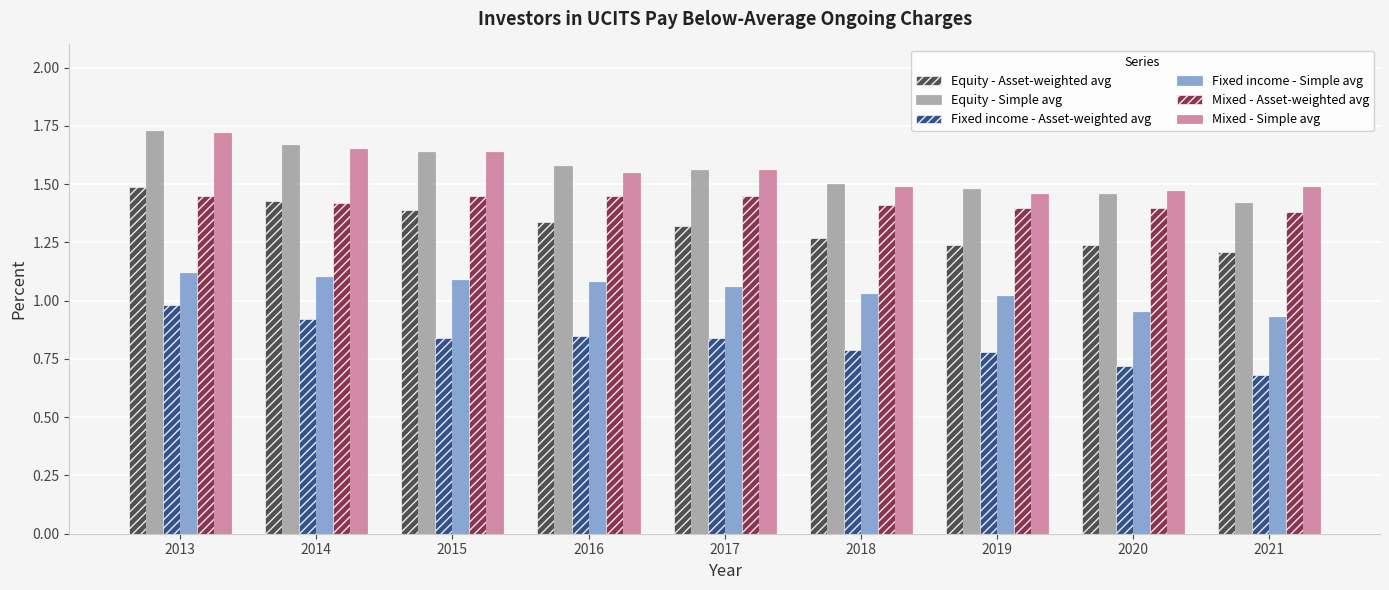

The Mixed - Simple avg series shows 1.6 at 2017. True or false?

True